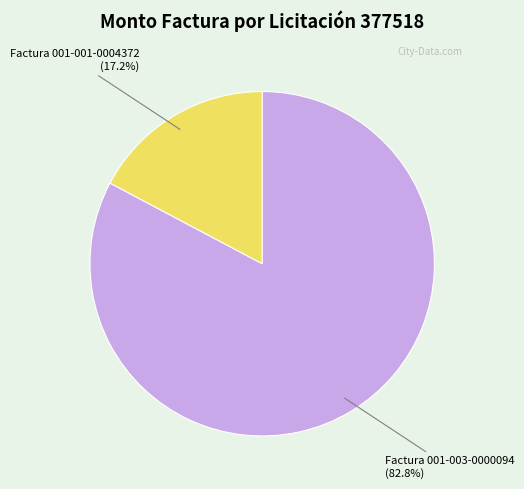

Does Factura 001-001-0004372 account for over 50% of the chart?

No